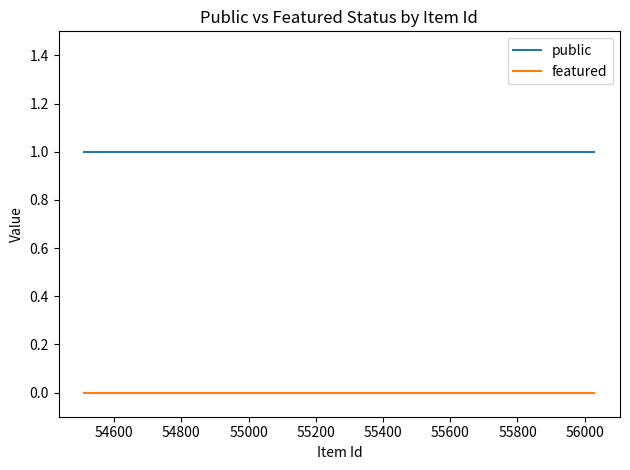

Which series has the largest total across all categories?

public